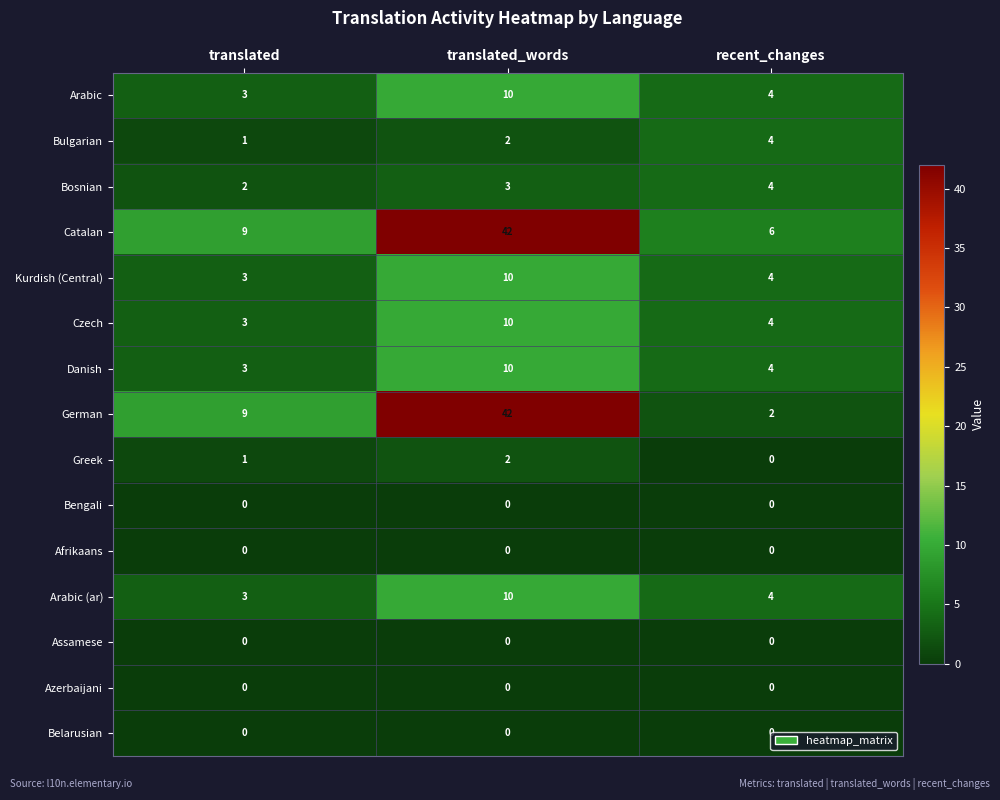

What is the greatest value displayed?

42